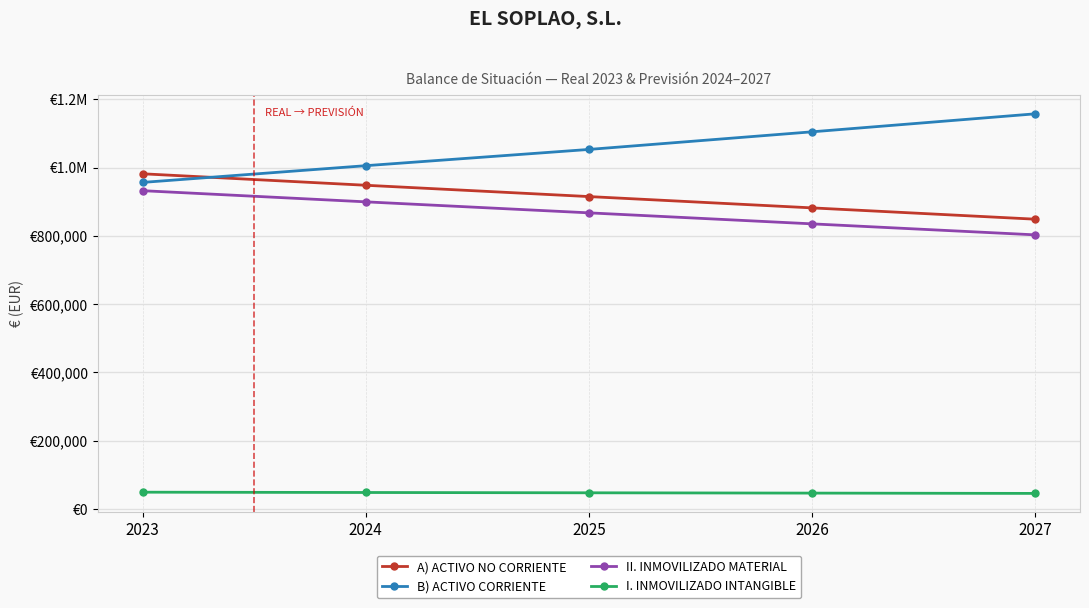

Reading left to right, list all the values displayed in this chart.

A) ACTIVO NO CORRIENTE: 981607	948028	914906	881784	848662
B) ACTIVO CORRIENTE: 956372	1005351	1052921	1104522	1157218
II. INMOVILIZADO MATERIAL: 932163	899476	867247	835018	802789
I. INMOVILIZADO INTANGIBLE: 49444	48552	47659	46766	45873